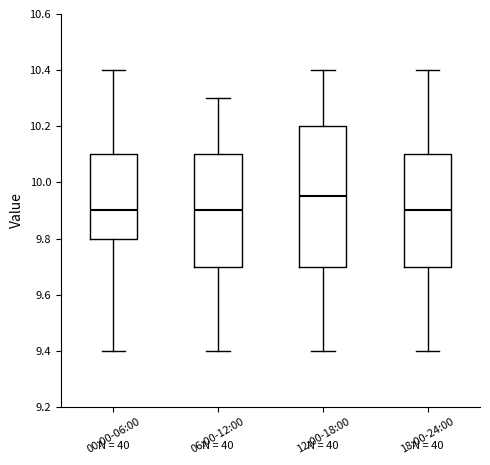

Reading left to right, read every box against the y-axis: the position of its median line, the range the box covers, and the ends of its whiskers. The values are not printed on the chart, so give them approximately, as read against the axis.

00:00-06:00: median 9.90, box 9.80 to 10.10, whiskers 9.40 to 10.40
06:00-12:00: median 9.90, box 9.70 to 10.10, whiskers 9.40 to 10.30
12:00-18:00: median 9.96, box 9.70 to 10.20, whiskers 9.40 to 10.40
18:00-24:00: median 9.90, box 9.70 to 10.10, whiskers 9.40 to 10.40